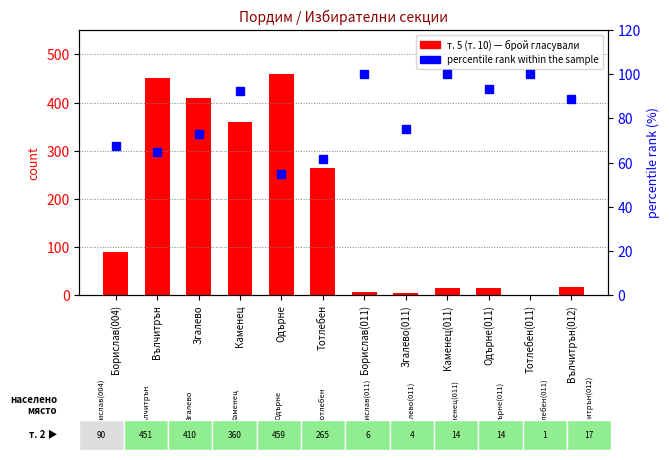

Which series has the widest spread of values?

т. 5 (т. 10)